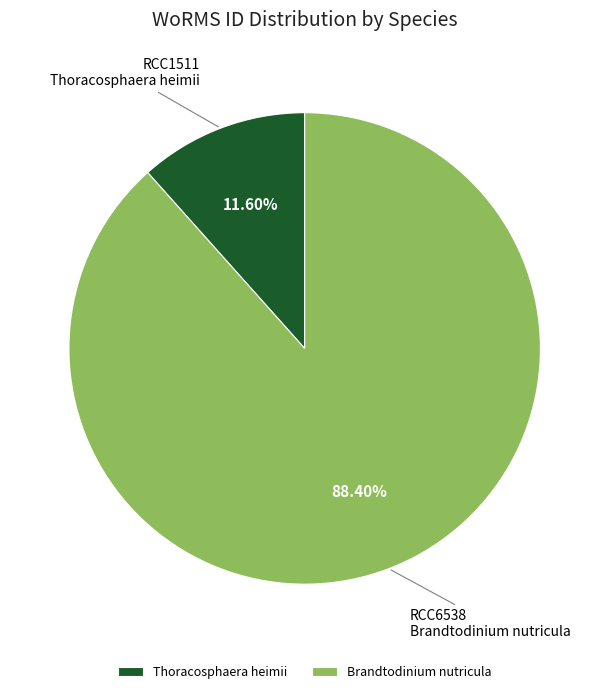

Which category has the biggest portion of the pie?

Brandtodinium nutricula